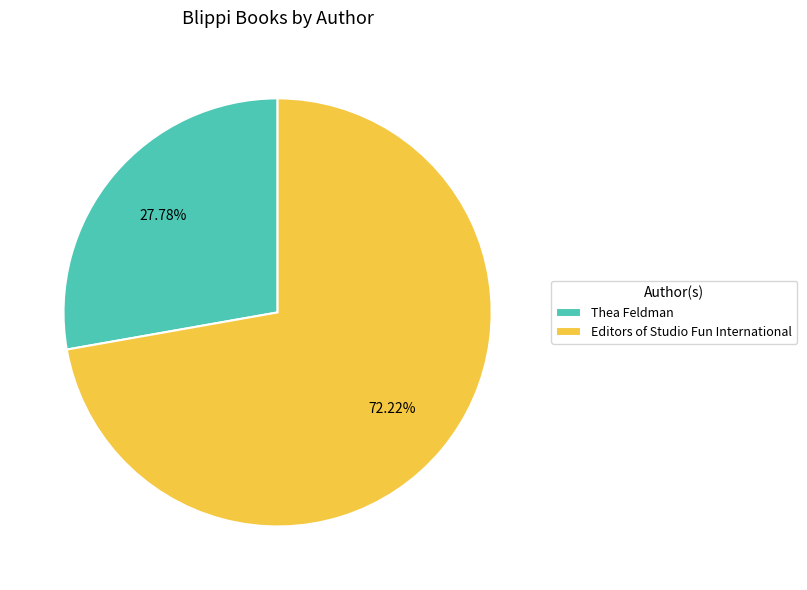

Does any single category account for the majority?

Yes